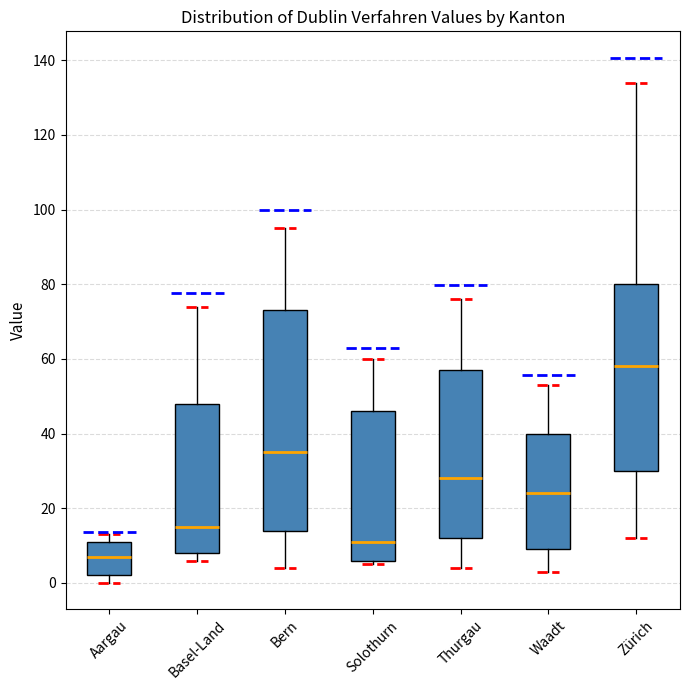

Reading left to right, transcribe this box plot: for each box, give where its median line is, the range the box spans, and where its two whiskers end, as read against the y-axis. The values are not printed on the chart, so give them approximately, as read against the axis.

Aargau: median 8, box 2 to 12, whiskers 0 to 14
Basel-Land: median 16, box 8 to 48, whiskers 6 to 74
Bern: median 36, box 14 to 74, whiskers 4 to 96
Solothurn: median 12, box 6 to 46, whiskers 6 (just below the box's lower edge) to 60
Thurgau: median 28, box 12 to 58, whiskers 4 to 76
Waadt: median 24, box 10 to 40, whiskers 4 to 54
Zürich: median 58, box 30 to 80, whiskers 12 to 134